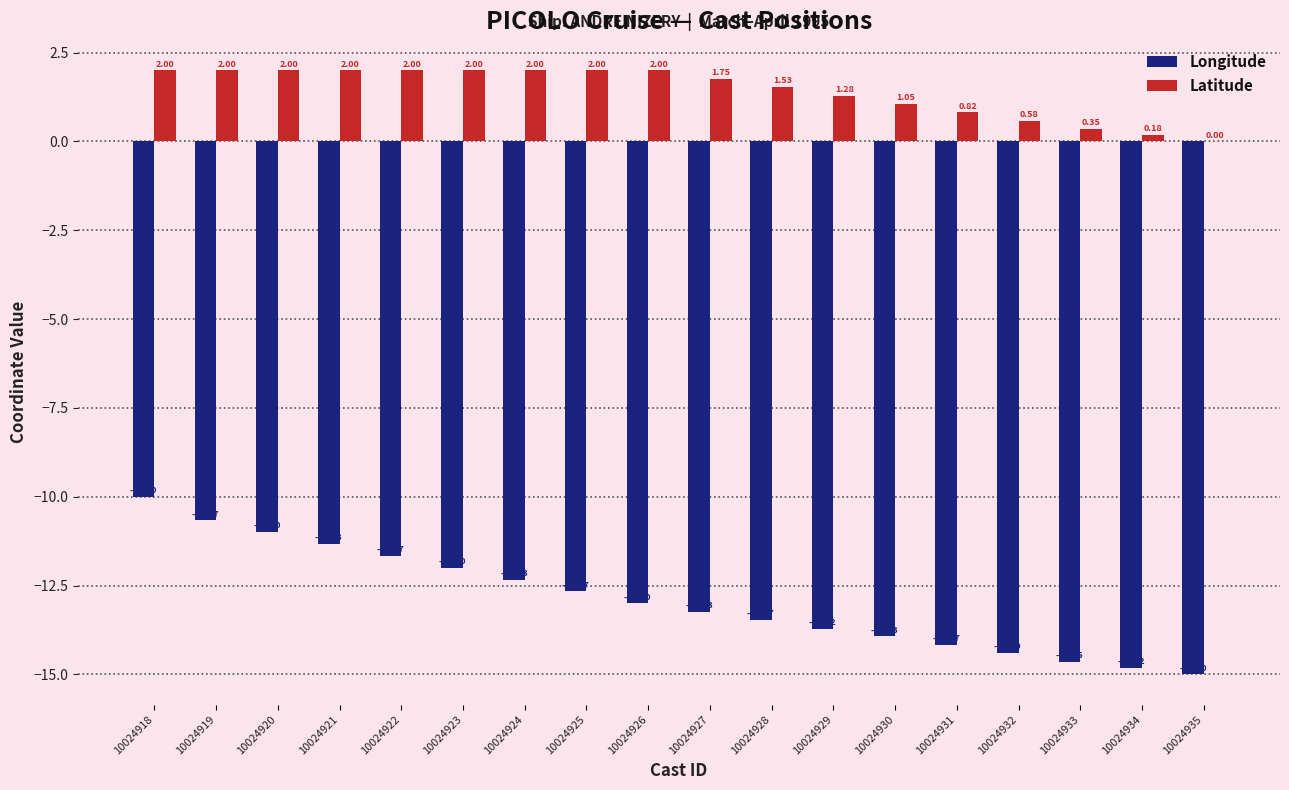

Between 10024931 and 10024933, which series saw the biggest shift?

Longitude